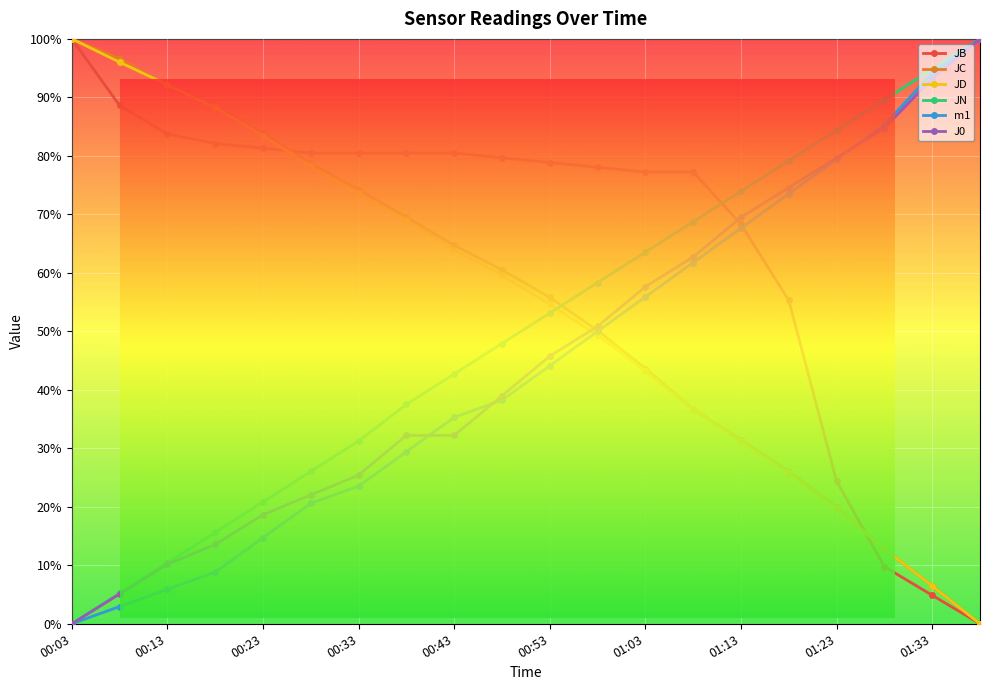

True or false: JB has more than 1 points higher than both neighbors.

False